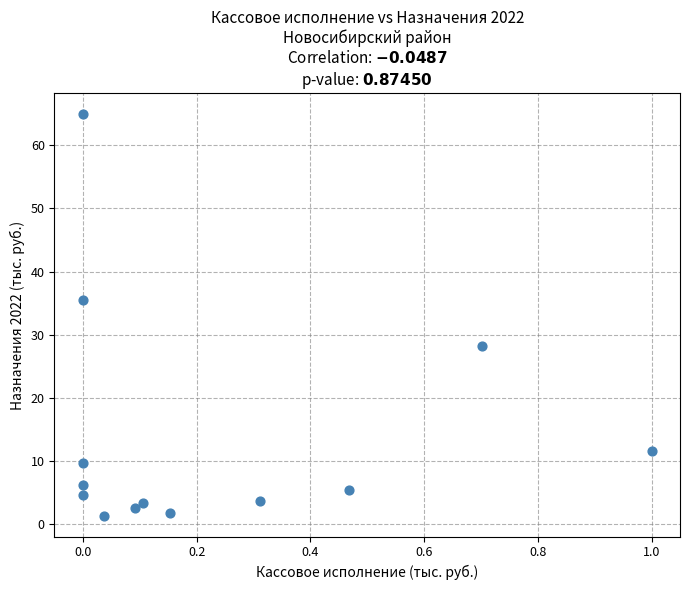

What is the range of X values (max minus min)?

1.0